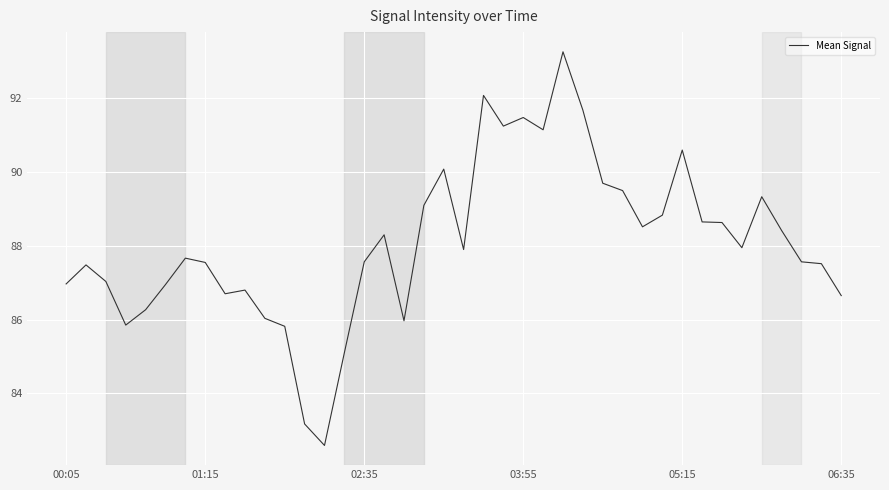

What is the difference between the maximum and minimum values?

10.7